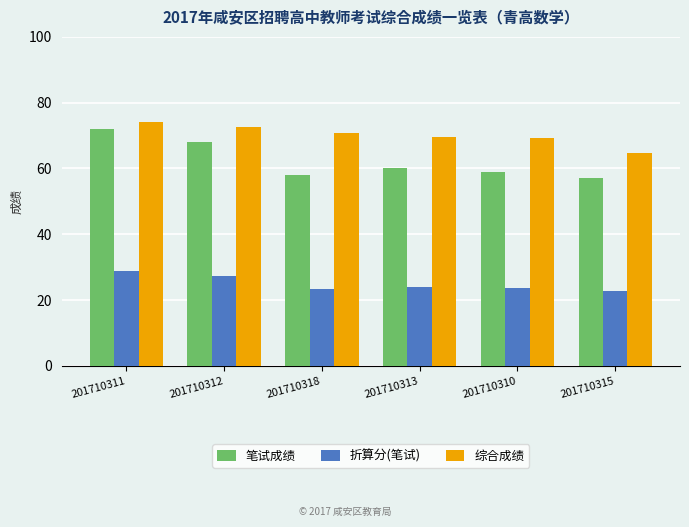

List the series in order of their overall mean, highest first.

综合成绩, 笔试成绩, 折算分(笔试)